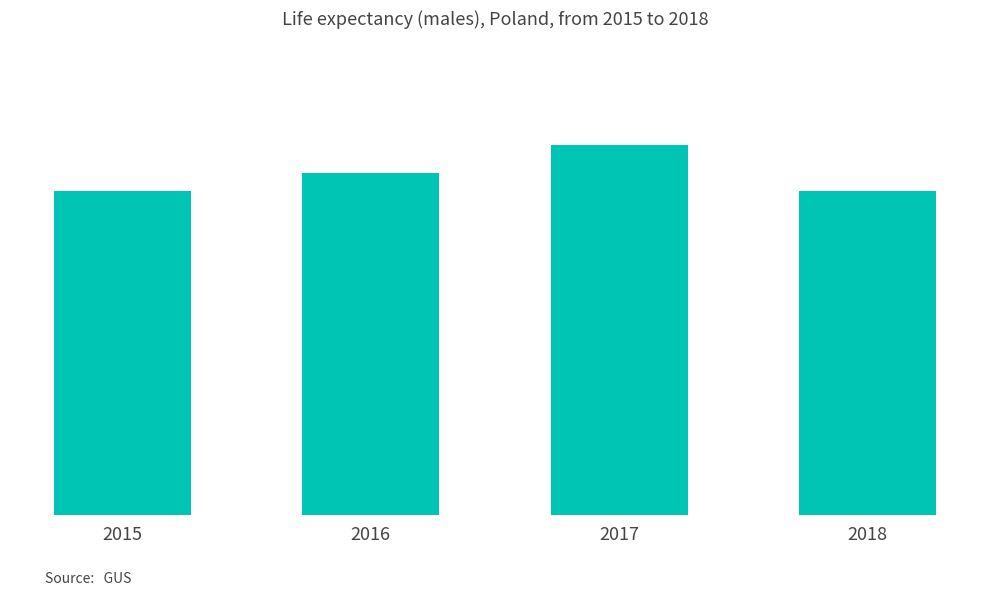

What is the ratio of the value at 2015 to the value at 2017?

1.0